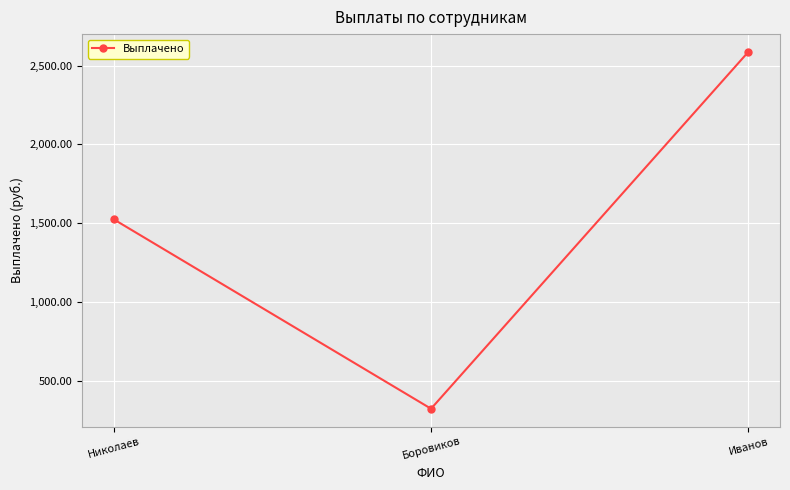

What is the smallest value displayed?

325.4